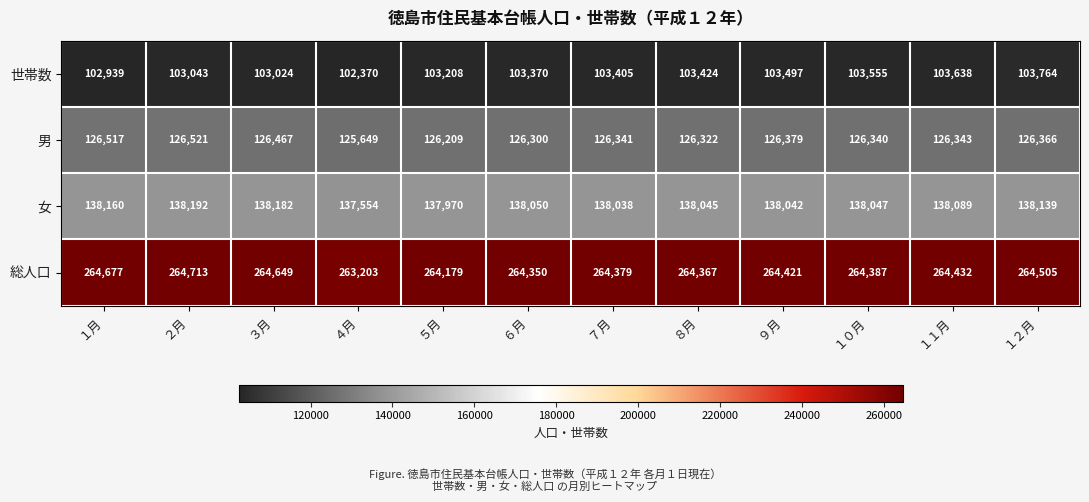

What is the difference between the second highest and second lowest values in the 世帯数 series?

699